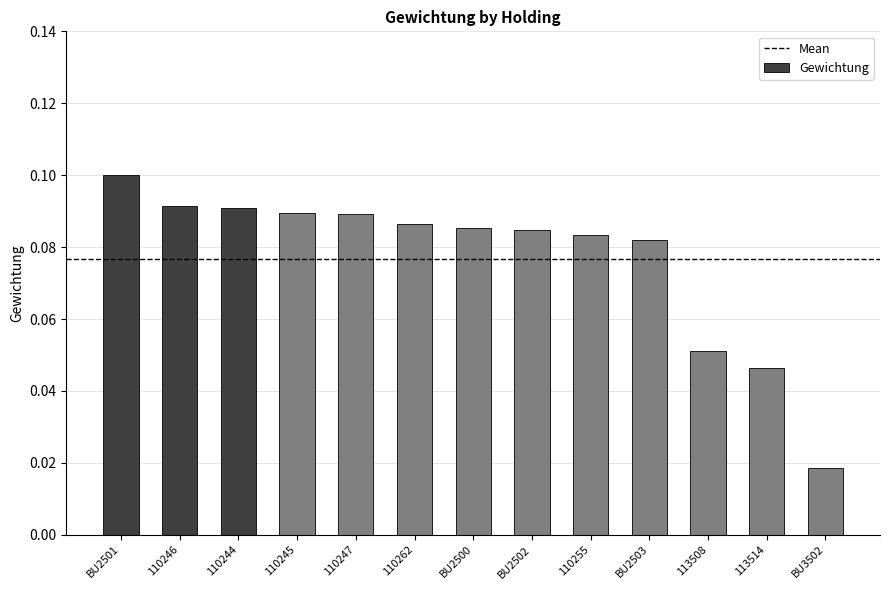

Is it true that the value at 110247 is 0.0?

False